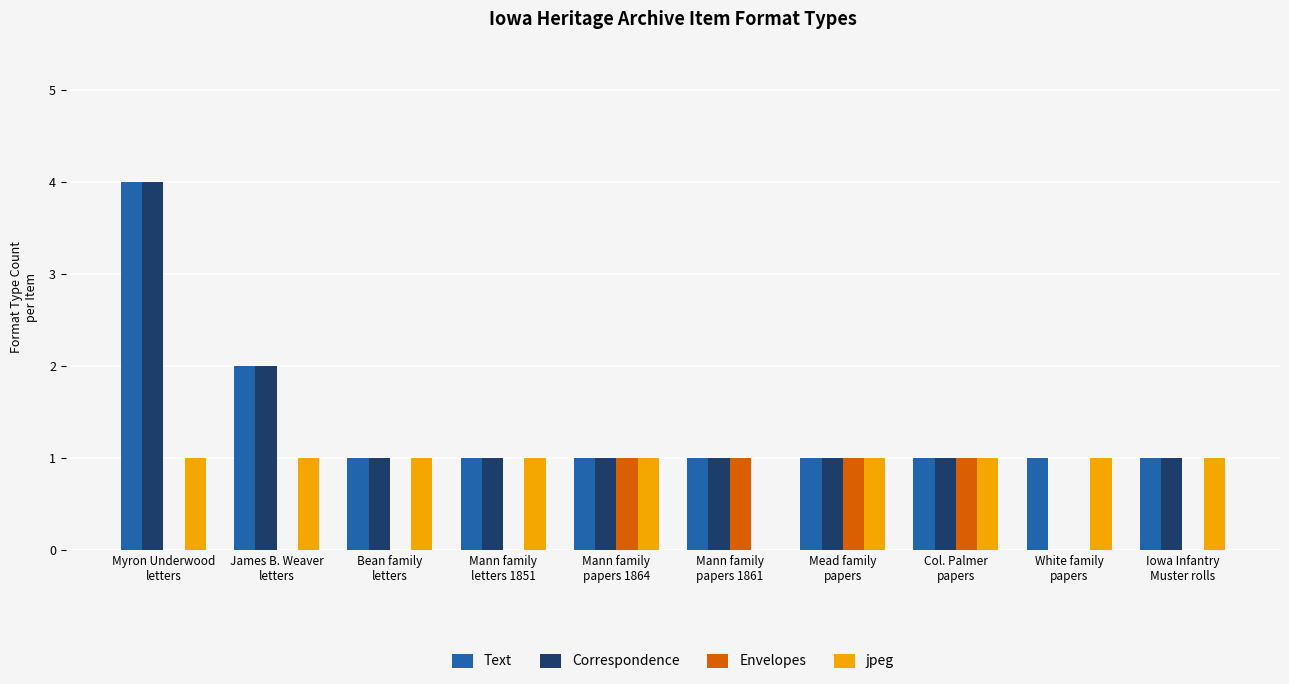

What are all the series names shown in the legend?

Text, Correspondence, Envelopes, jpeg